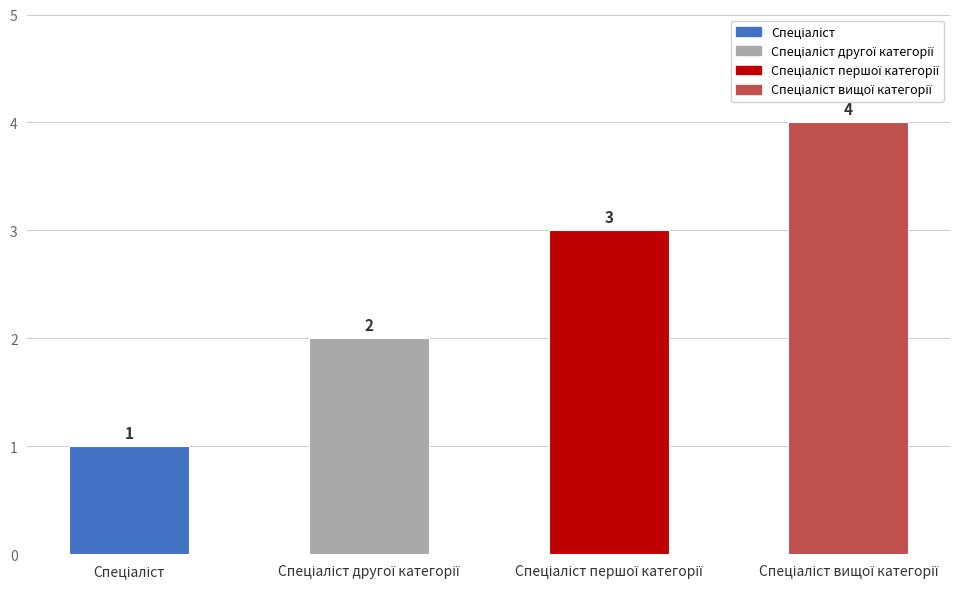

How many values are between 2 and 4?

3